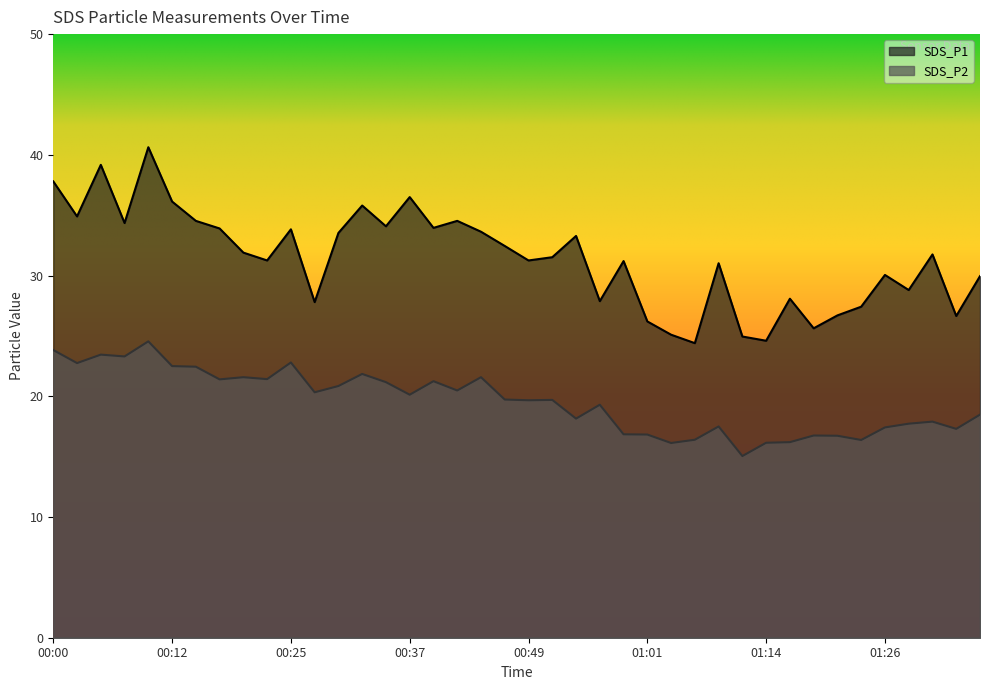

At how many categories does at least one series exceed 29?

27